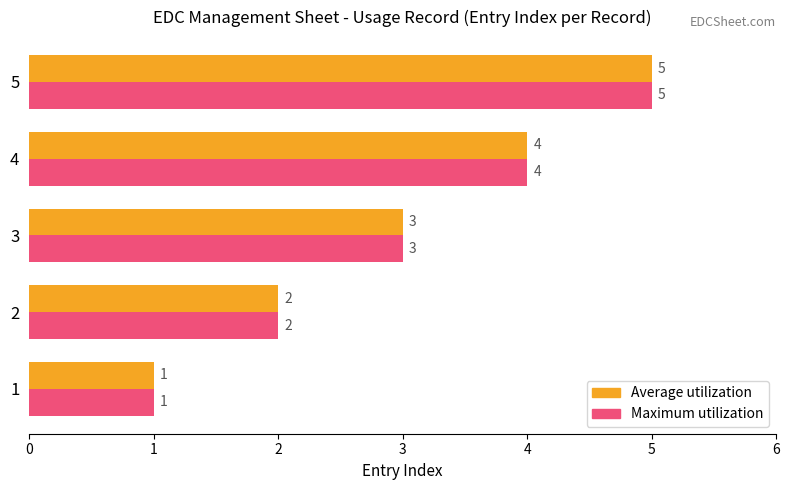

What is the total value across all series at 4?

8